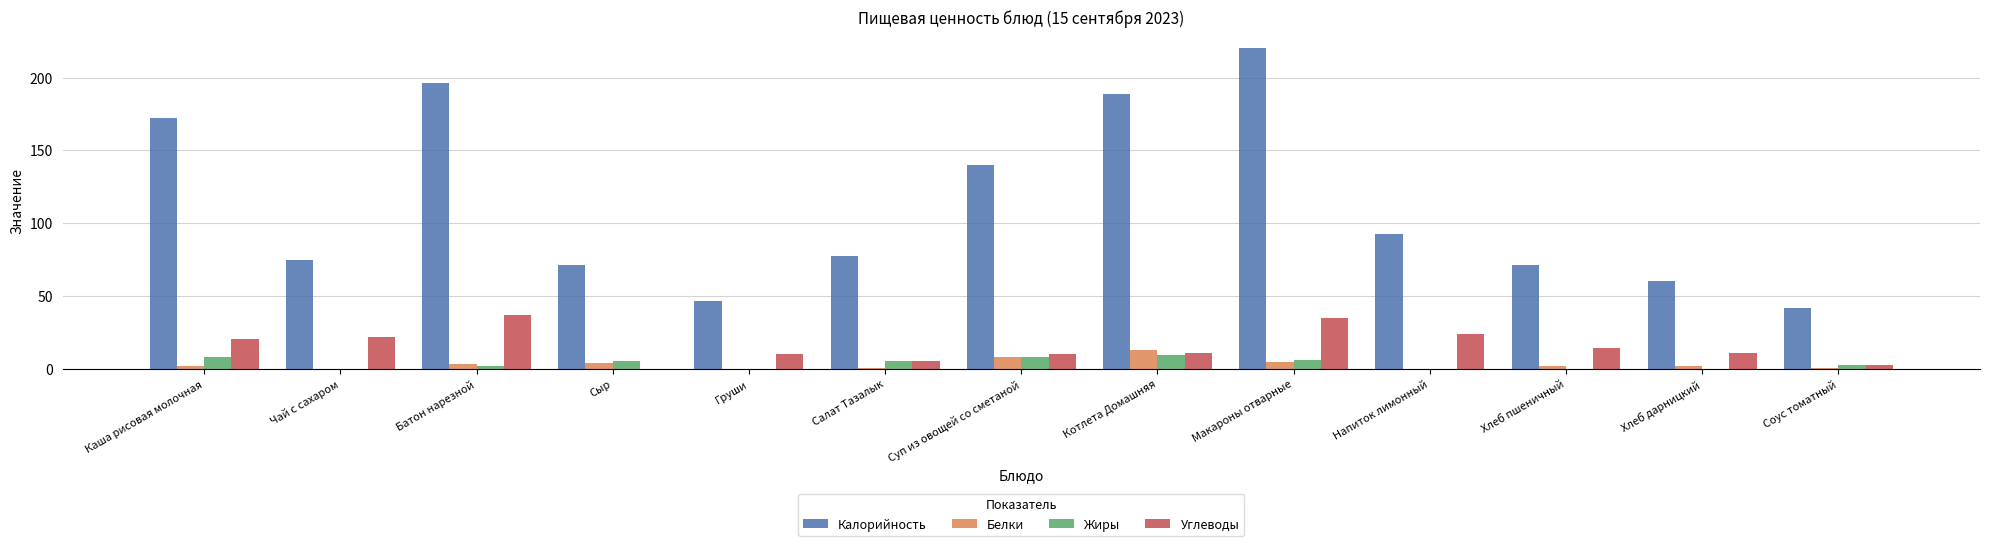

At which category does the chart reach its peak across all series?

Макароны отварные